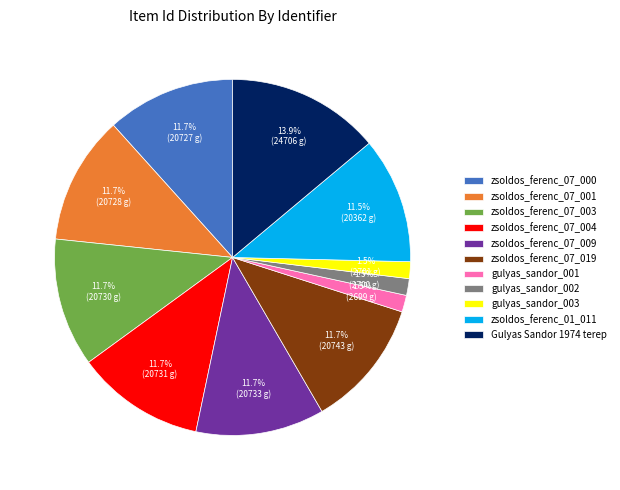

What is the total percentage of gulyas_sandor_001 and zsoldos_ferenc_07_003?

13.2%